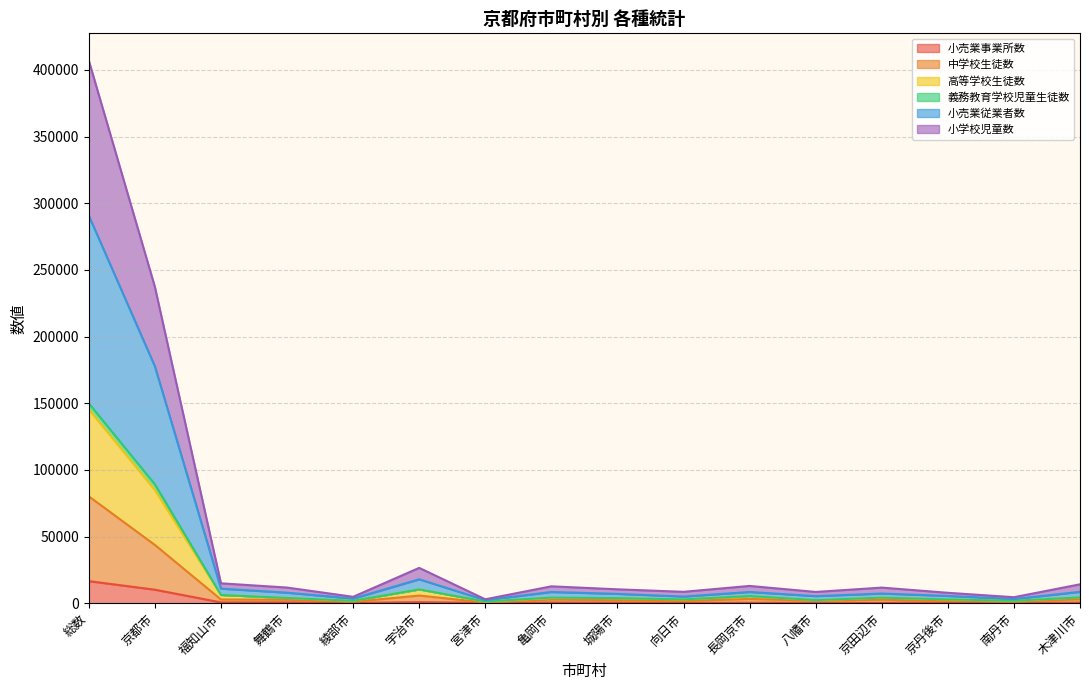

At which category is the sum across all series the highest?

総数